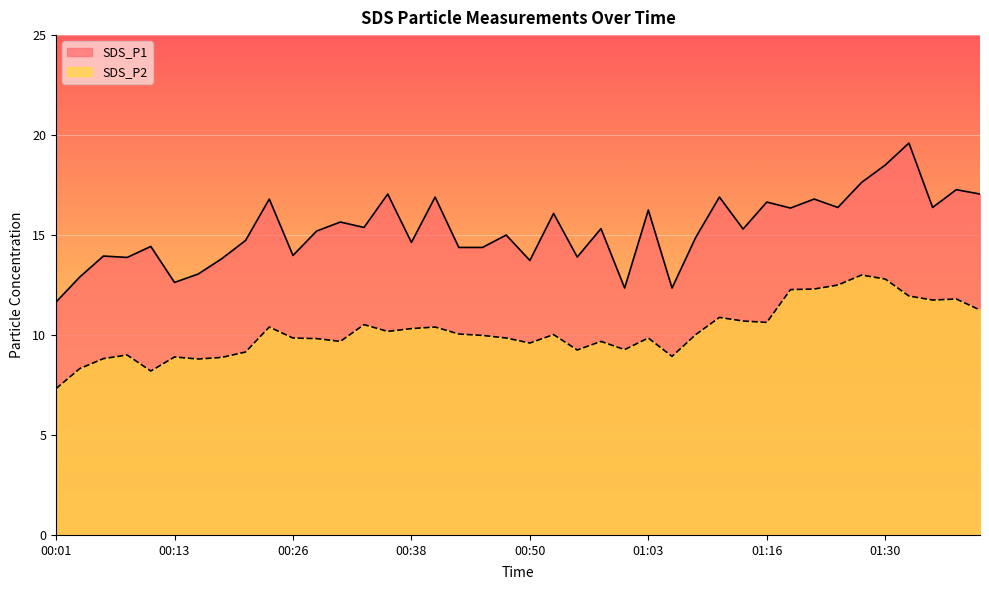

What are all the series names shown in the legend?

SDS_P1, SDS_P2